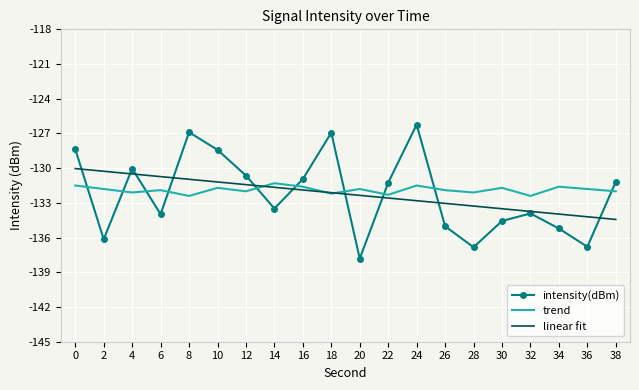

At how many categories does at least one series exceed -133?

20